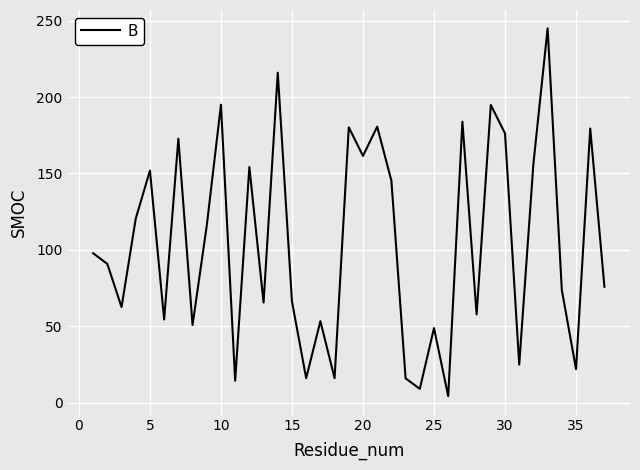

What is the greatest value displayed?

245.0